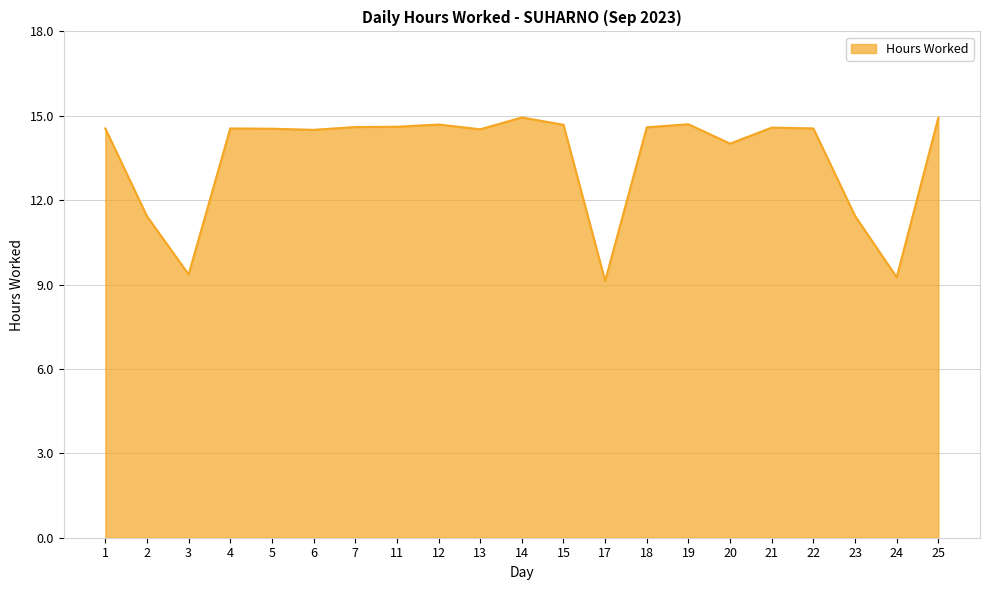

What is the minimum value shown in the chart?

9.1